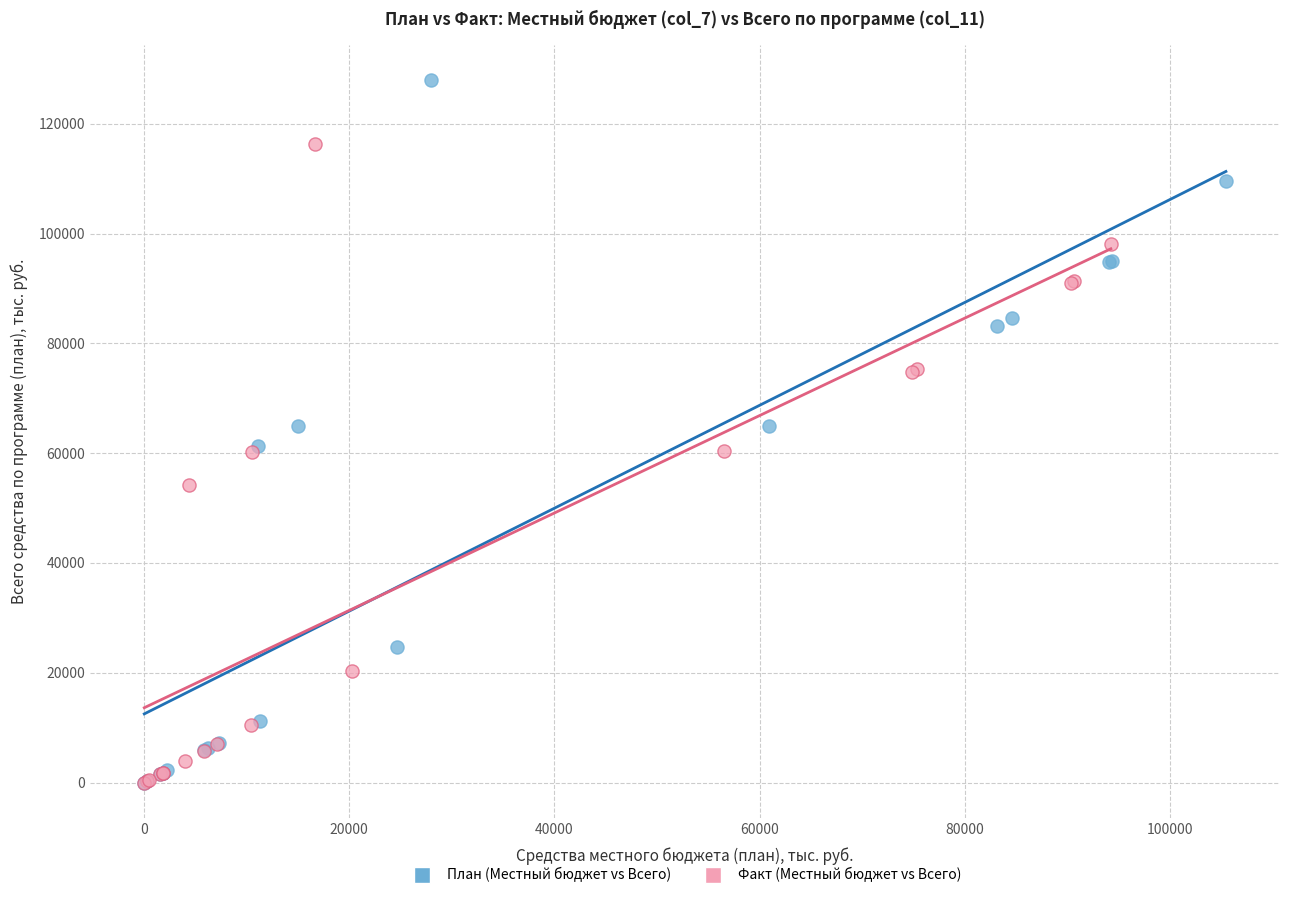

Which series reaches the maximum Y coordinate?

План (Местный бюджет vs Всего)